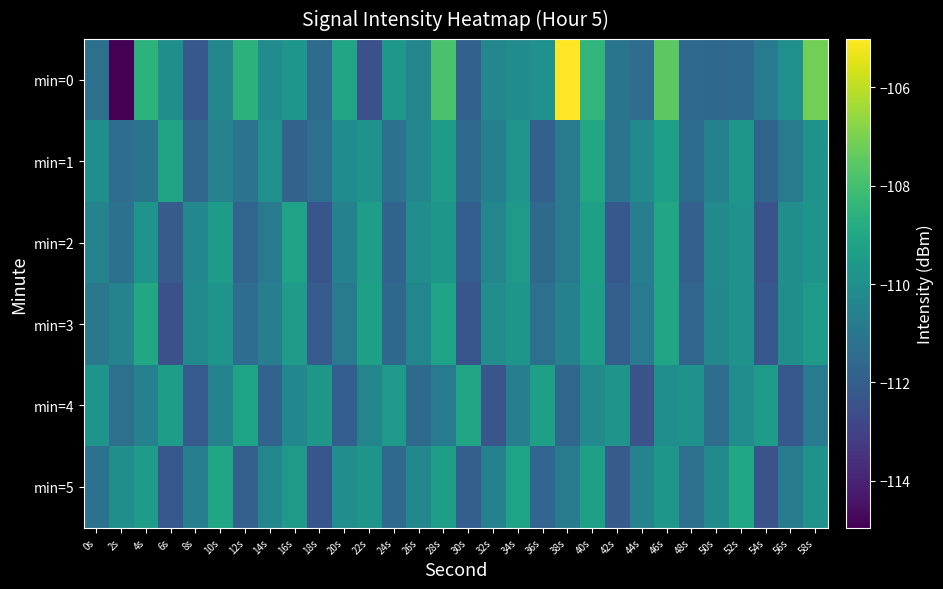

What is the total value across all series at 22s?

-661.3